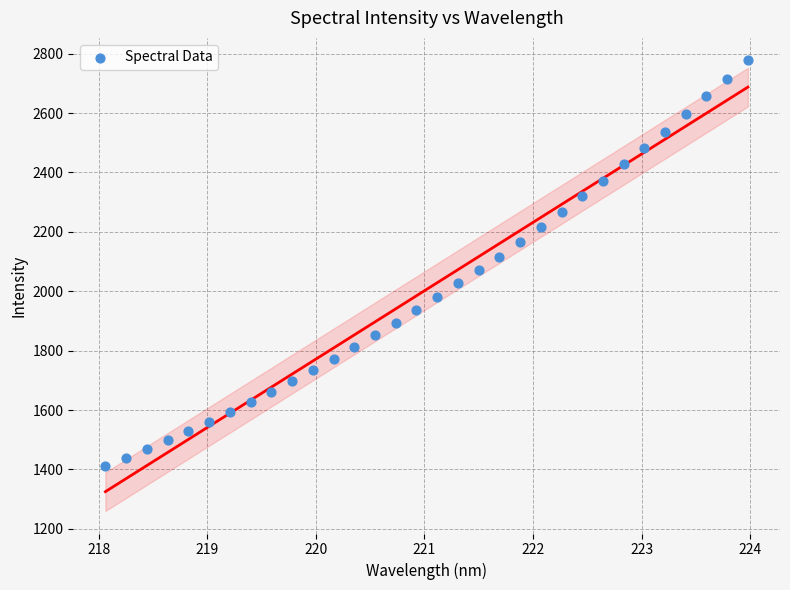

What is the range of Y values (max minus min)?

1365.1